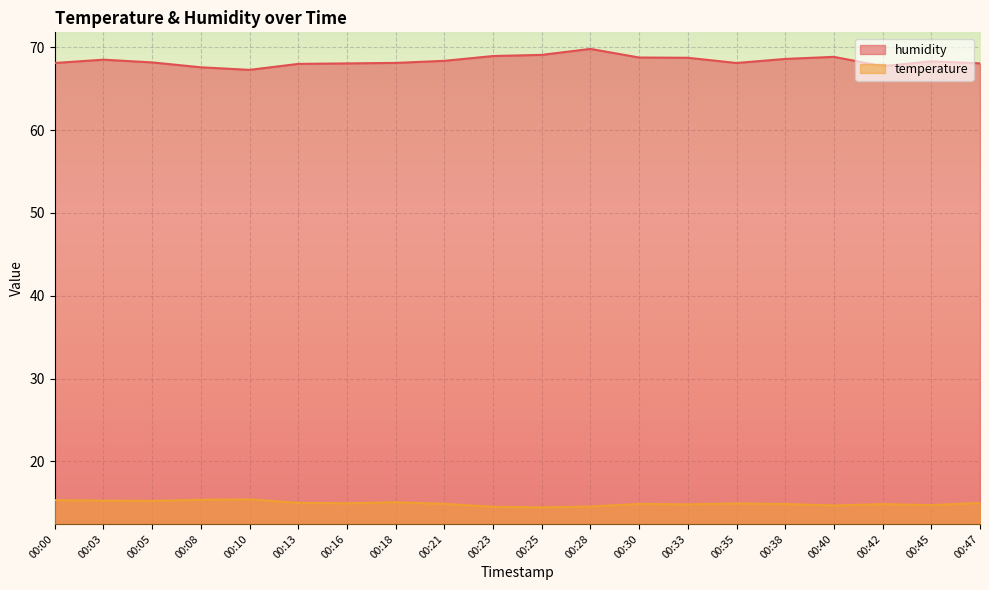

Where is the first local minimum for temperature?

00:05